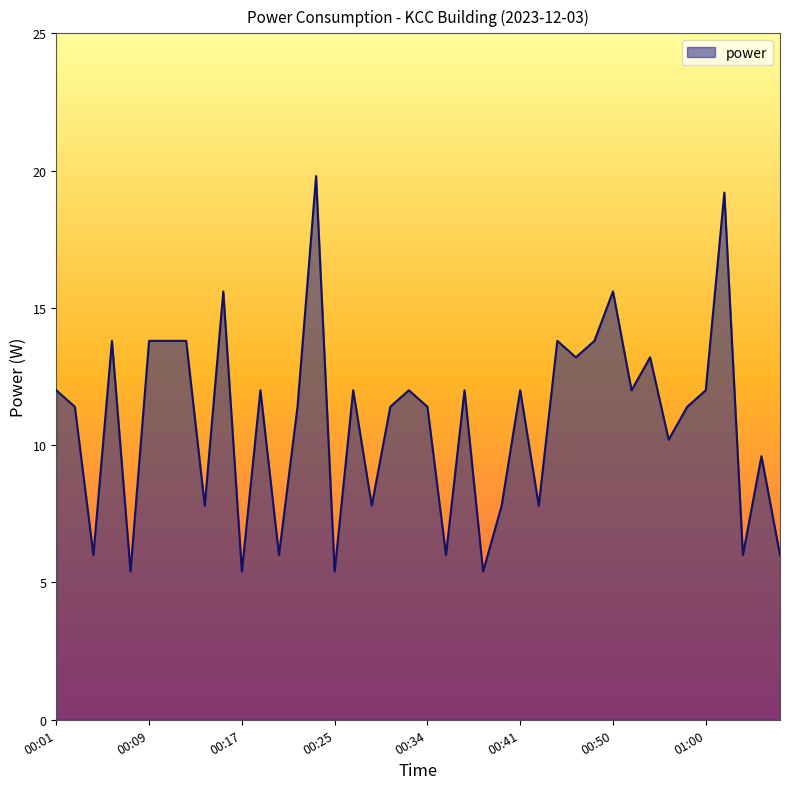

What is the maximum value shown in the chart?

19.8